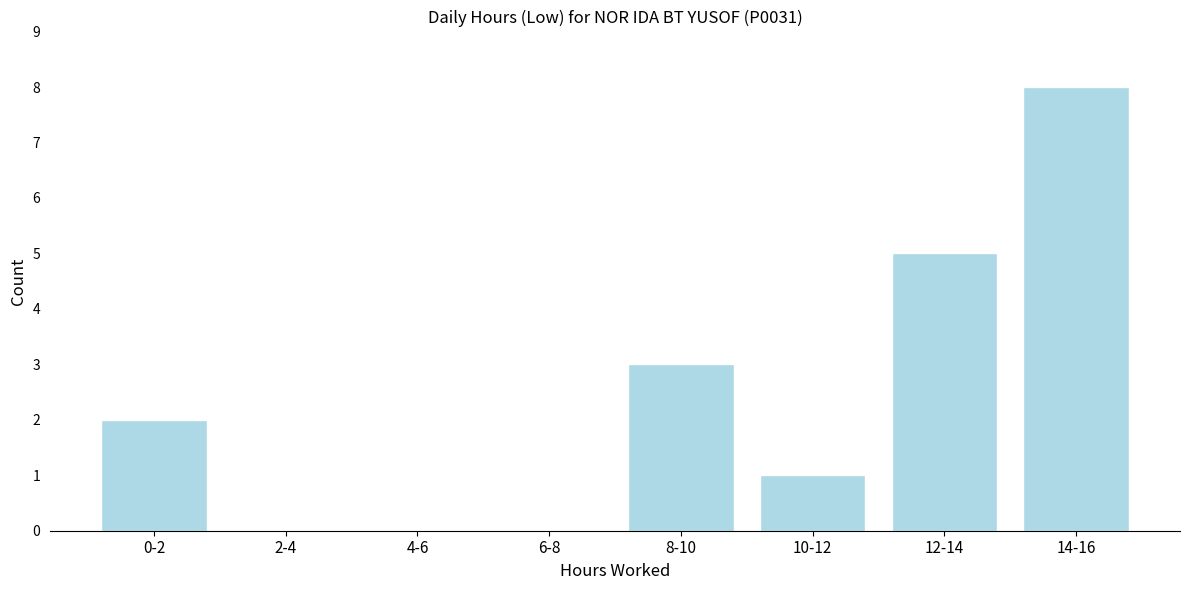

Reading right to left, list all the values displayed in this chart.

14-16=8	12-14=5	10-12=1	8-10=3	6-8=0	4-6=0	2-4=0	0-2=2